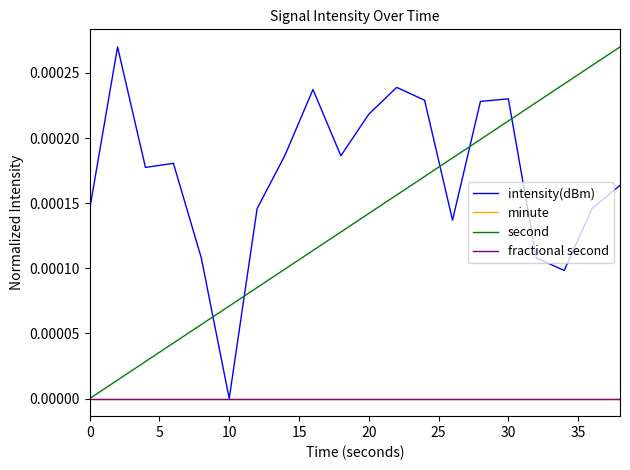

How many lines are shown in the chart?

4